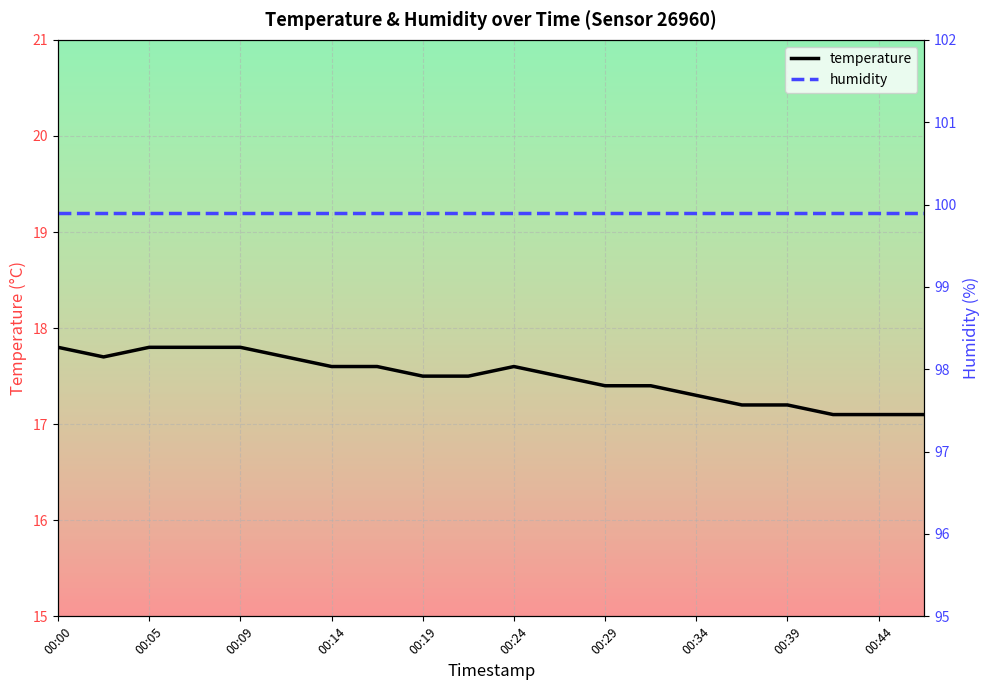

Which series has the widest spread of values?

temperature